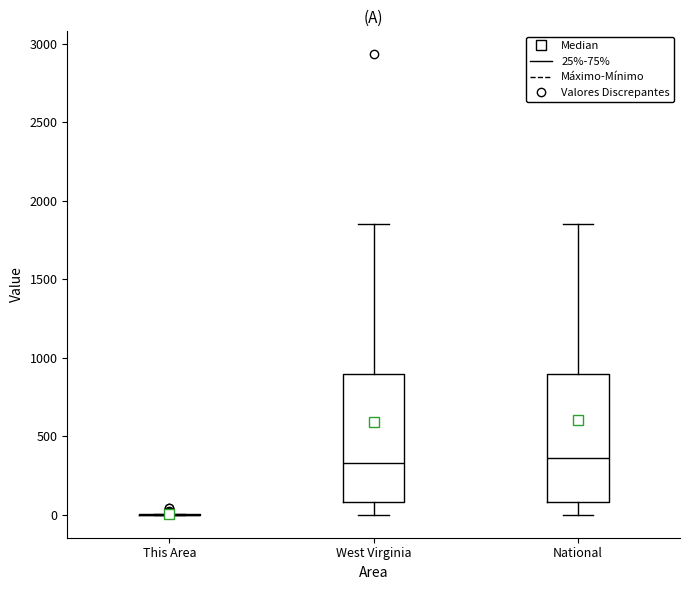

Reading left to right, read every box against the y-axis: the position of its median line, the range the box covers, and the ends of its whiskers. The values are not printed on the chart, so give them approximately, as read against the axis.

This Area: box collapsed to a line at 0, whiskers 0 to 0
West Virginia: median 350, box 100 to 900, whiskers 0 to 1850
National: median 350, box 100 to 900, whiskers 0 to 1850